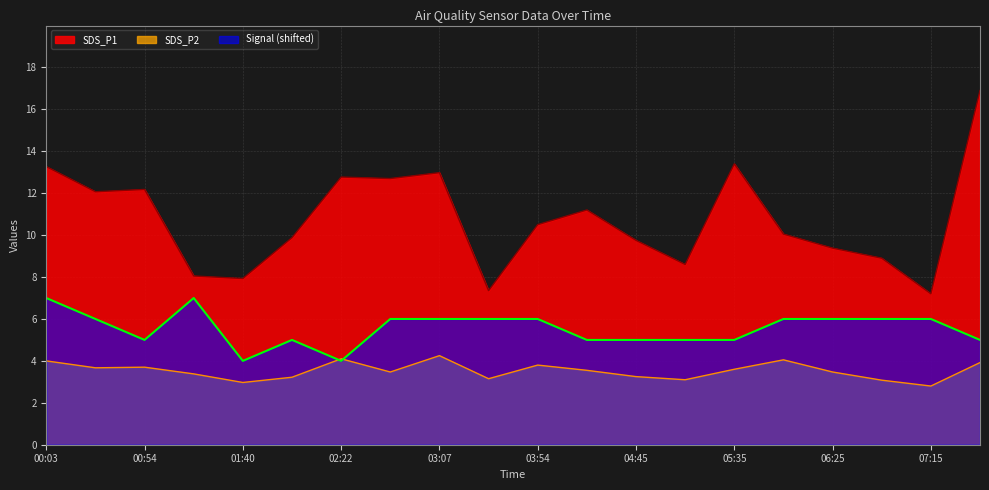

List the labels in order of Signal value, smallest first.

01:40, 02:22, 00:54, 02:01, 04:19, 04:45, 05:10, 05:35, 07:40, 00:28, 02:47, 03:07, 03:28, 03:54, 06:00, 06:25, 06:50, 07:15, 00:03, 01:14